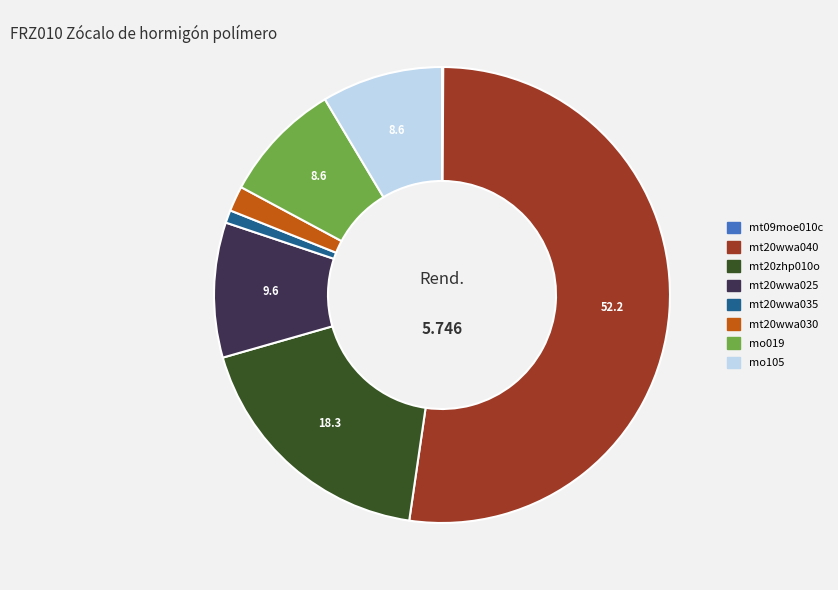

Does any single category account for the majority?

Yes